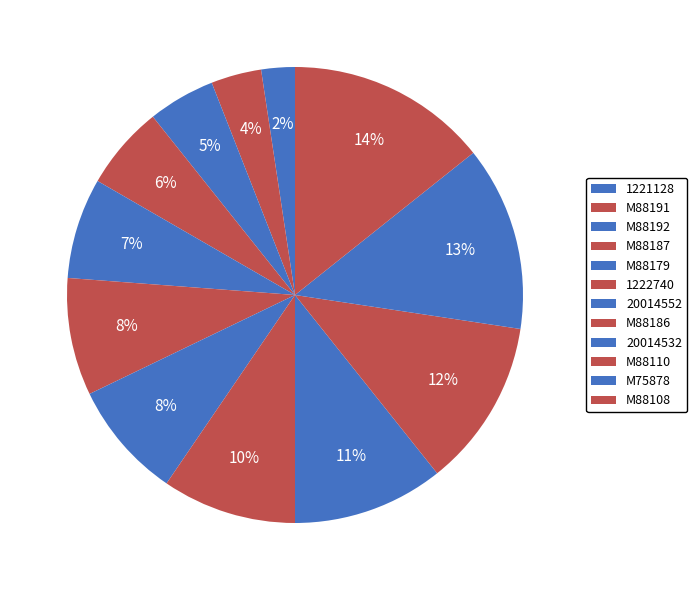

Is it true that M75878 is 19% of the pie?

False